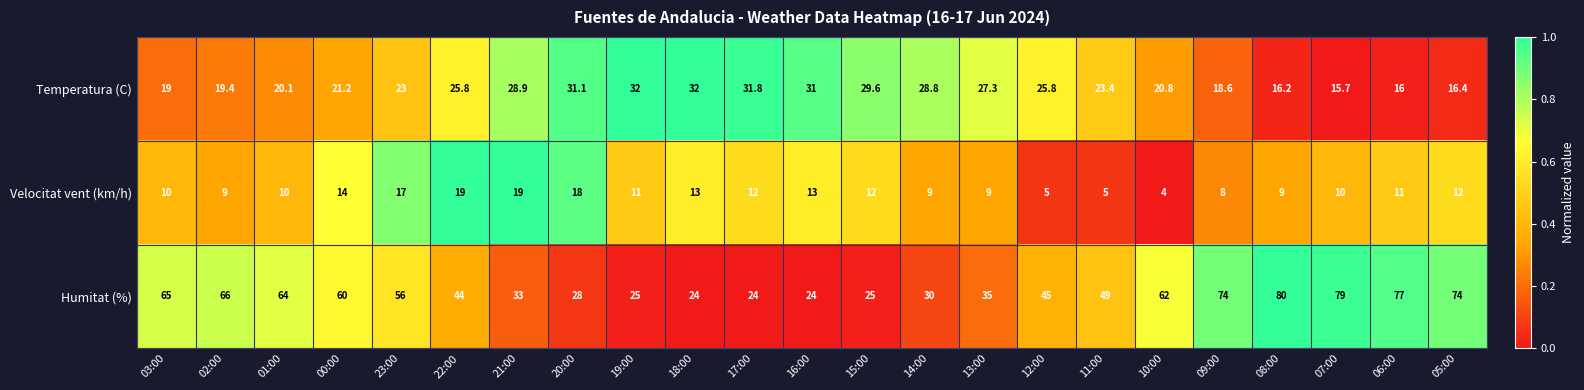

Where is Humitat (%) nearest to the value 52?

11:00